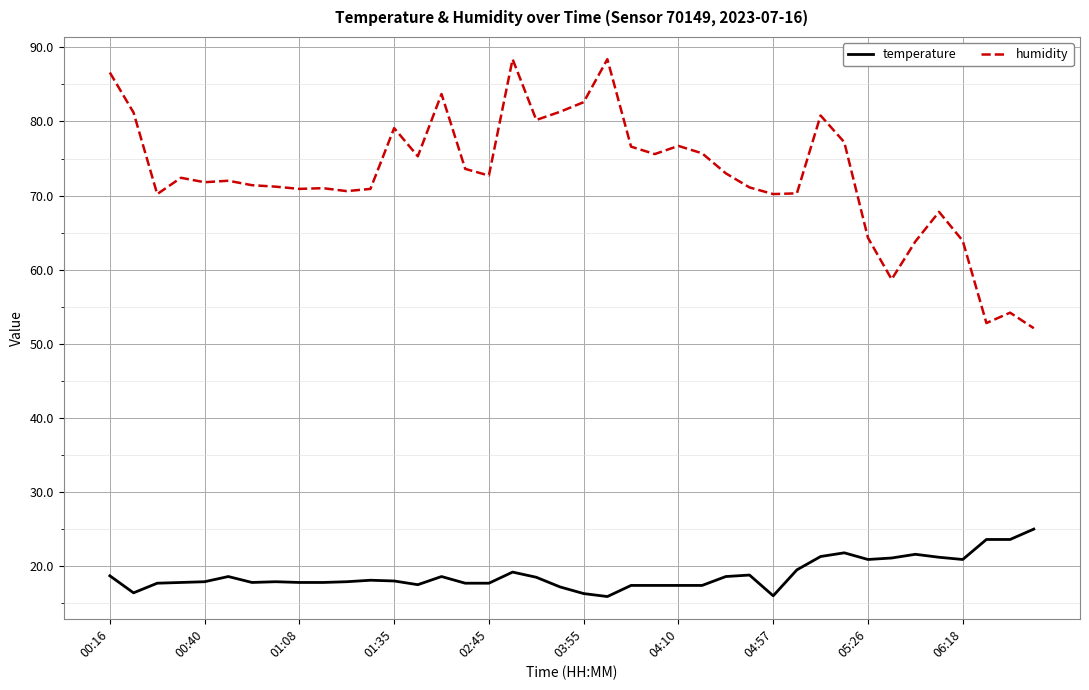

What is the highest value of the humidity series?

88.4